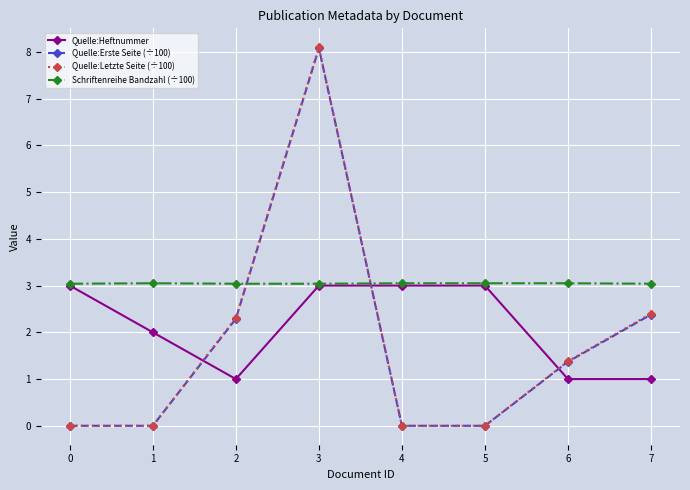

True or false: Schriftenreihe Bandzahl (÷100) has more than 0 points higher than both neighbors.

True